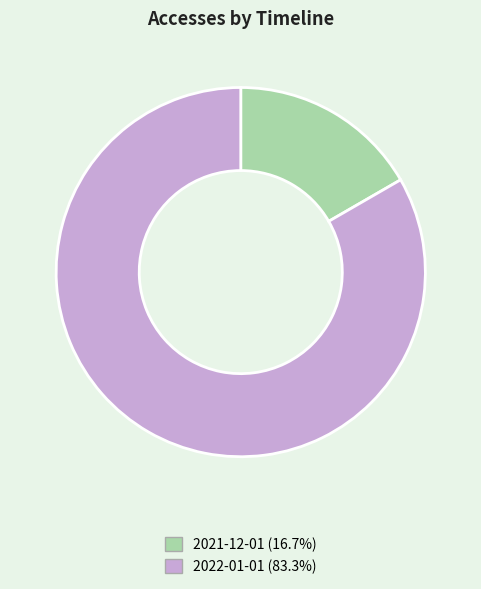

Count the number of slices in the pie.

2